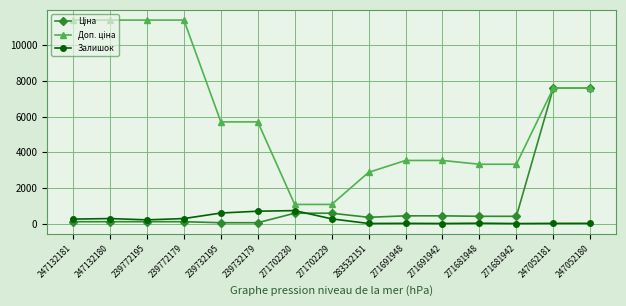

Is it true that Залишок equals 290.0 at 239772179?

True